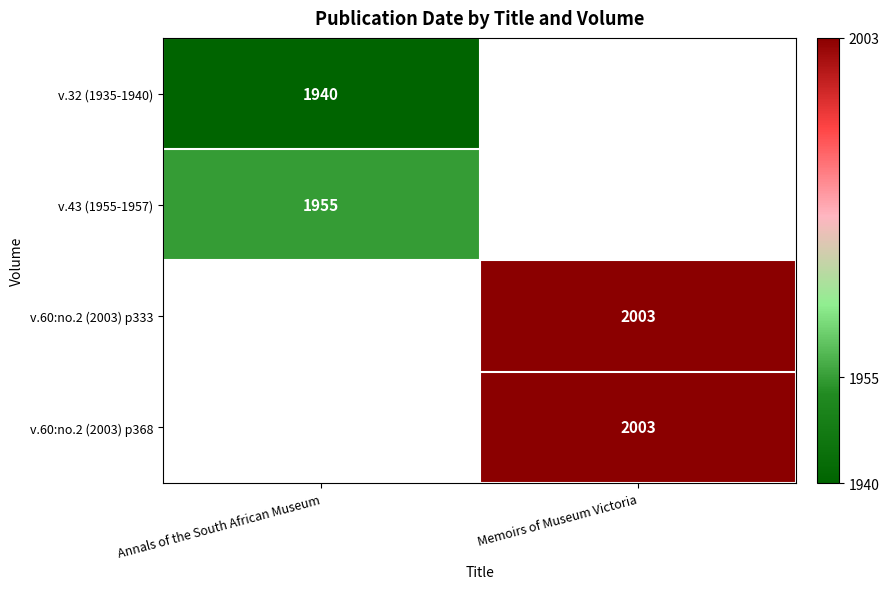

Is it true that v.32 (1935-1940) equals 2839 at Annals of the South African Museum?

False